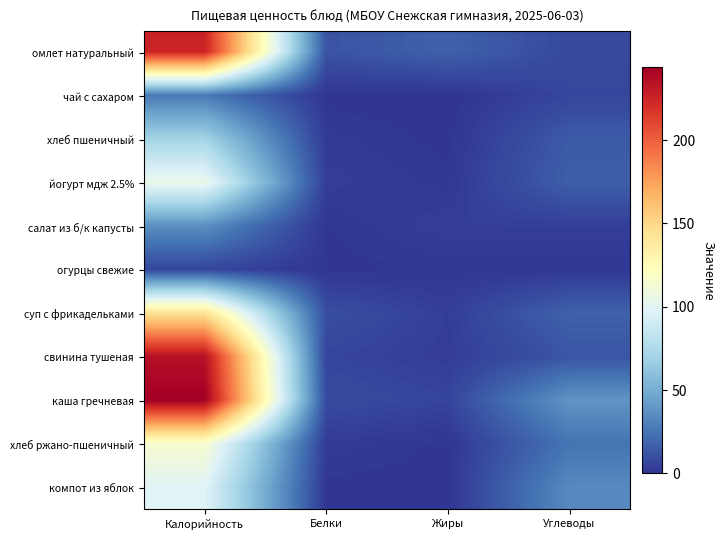

Rank the series at Жиры from lowest to highest value.

чай с сахаром, компот из яблок, хлеб пшеничный, хлеб ржано-пшеничный, огурцы свежие, йогурт мдж 2.5%, свинина тушеная, суп с фрикадельками, салат из б/к капусты, каша гречневая, омлет натуральный